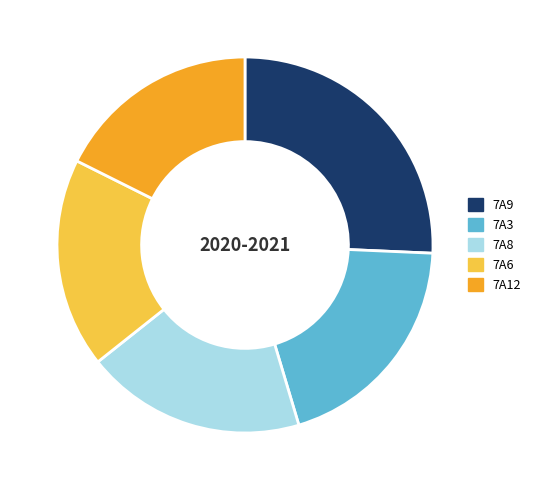

Is there a majority slice in this chart?

No